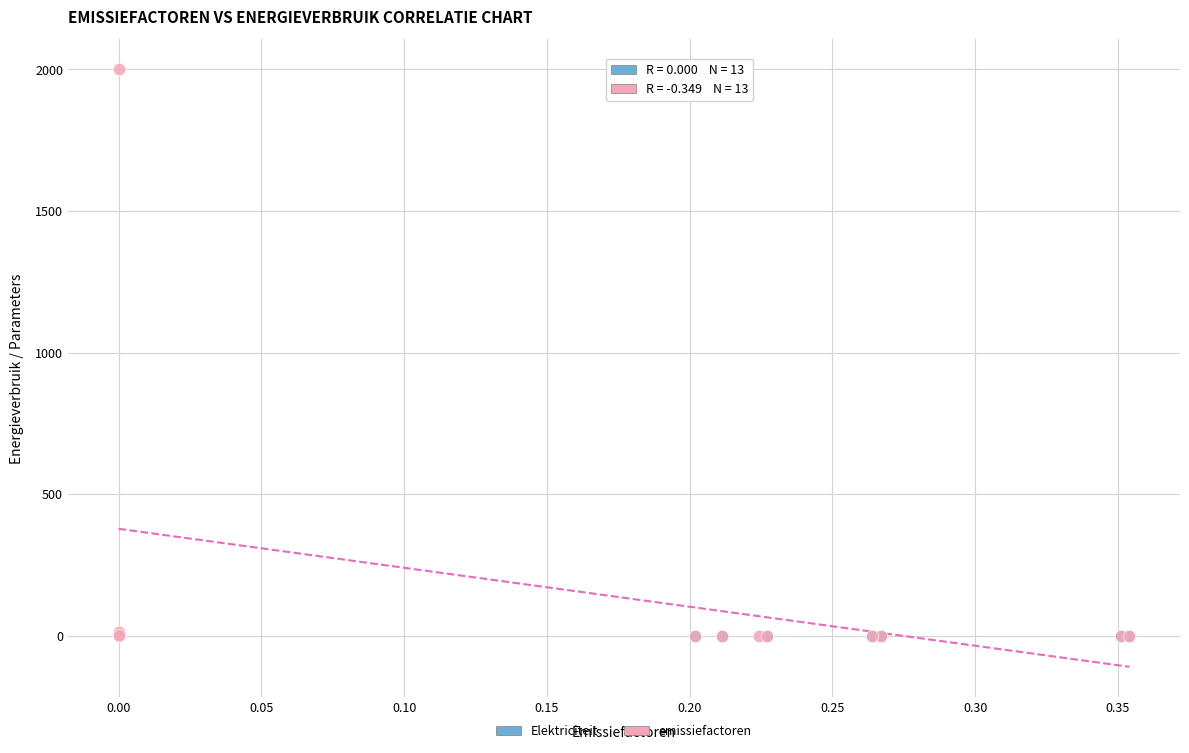

Which series reaches the maximum Y coordinate?

emissiefactoren